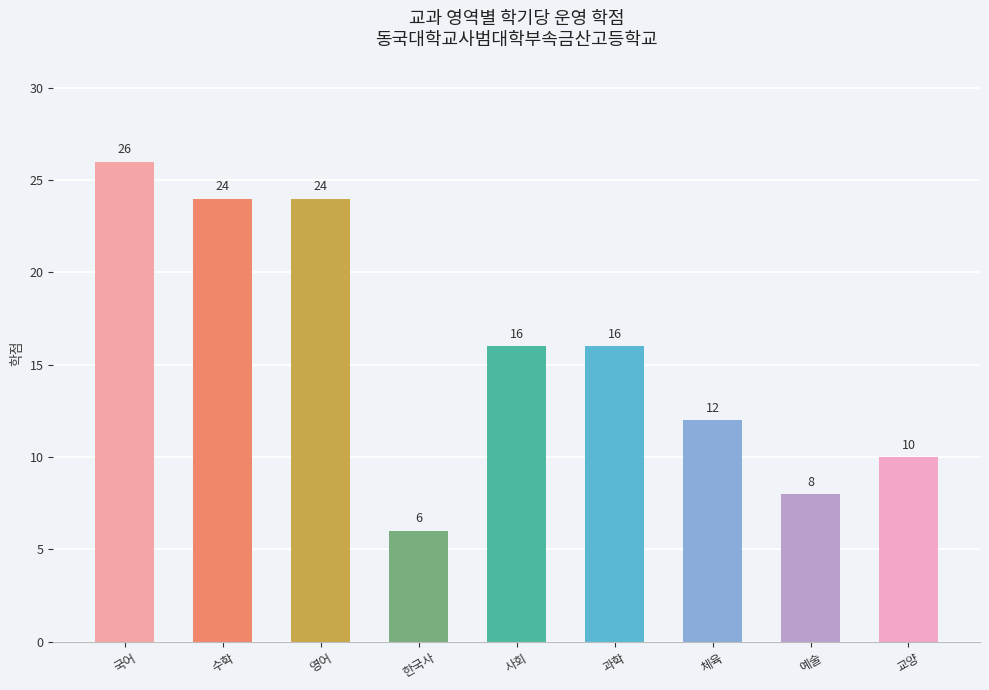

Which category has the highest value across all series?

국어